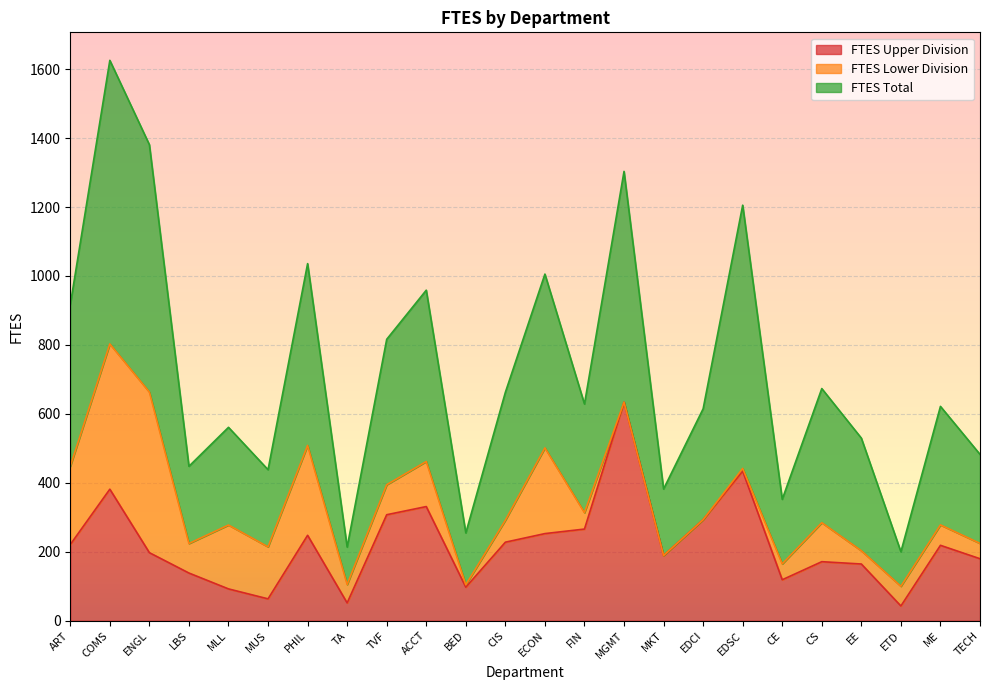

At which category does FTES Upper Division reach its first local peak?

COMS